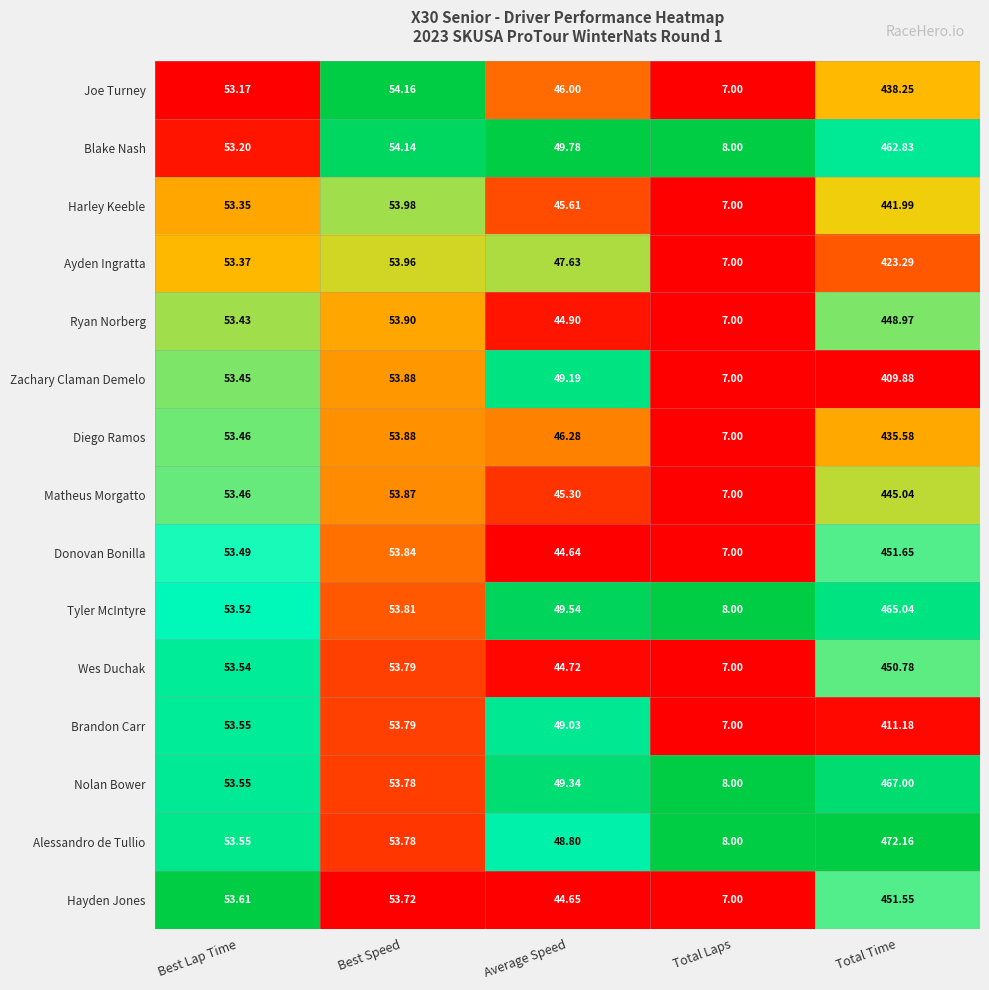

At which label does Alessandro de Tullio first exceed 53?

Best Lap Time